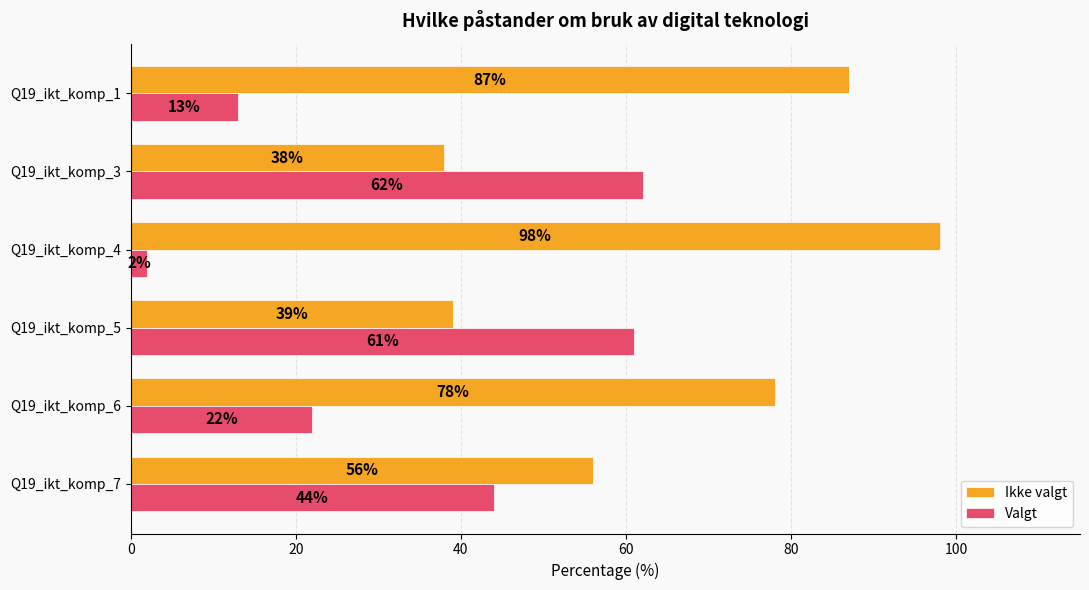

What is the smallest value displayed?

2